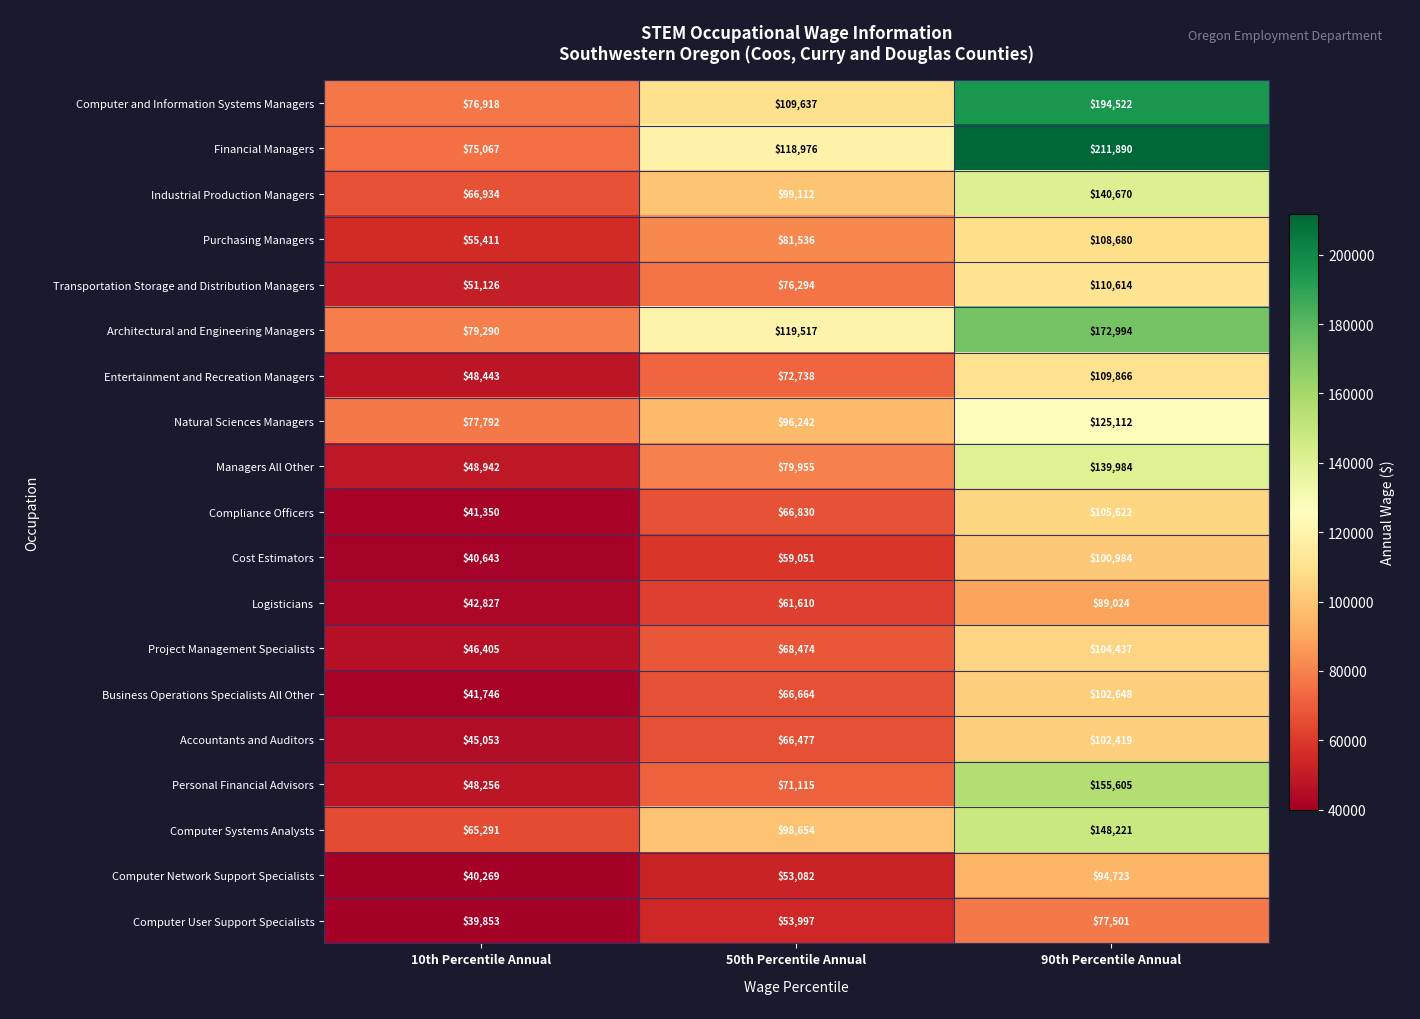

What is the approximate value of Cost Estimators at 10th Percentile Annual, to the nearest 100?

40600